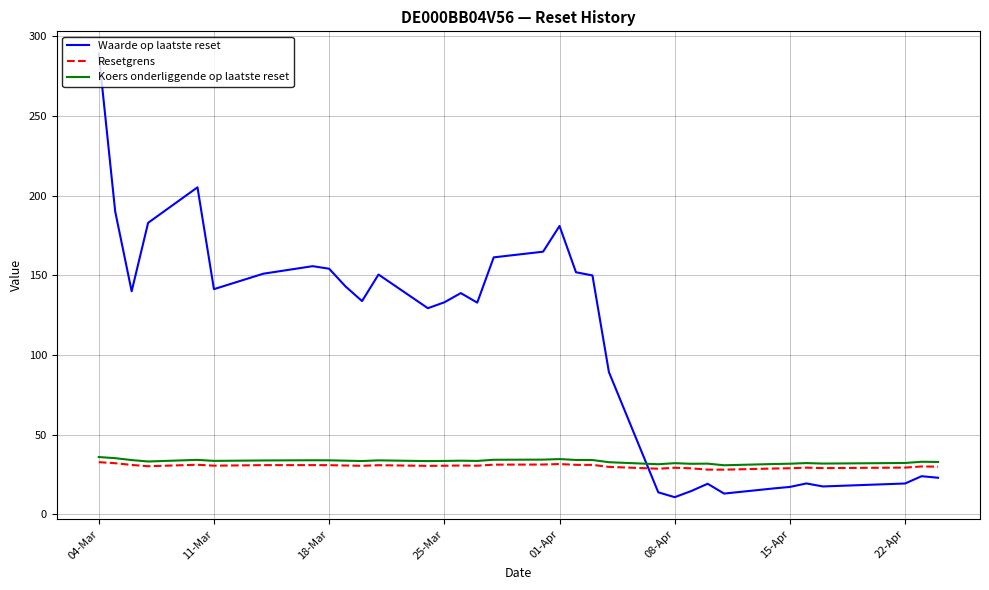

True or false: Waarde op laatste reset and Koers onderliggende op laatste reset intersect in this chart.

True